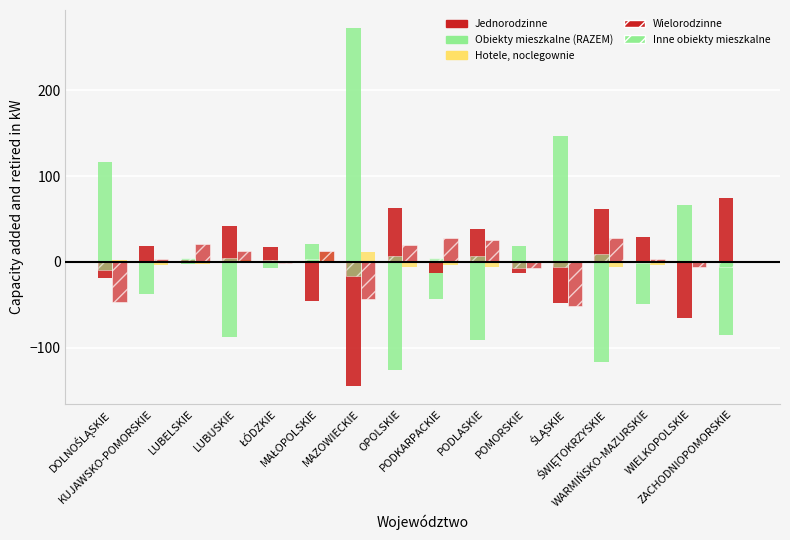

What is the label of the 4th bar from the right?

ŚWIĘTOKRZYSKIE